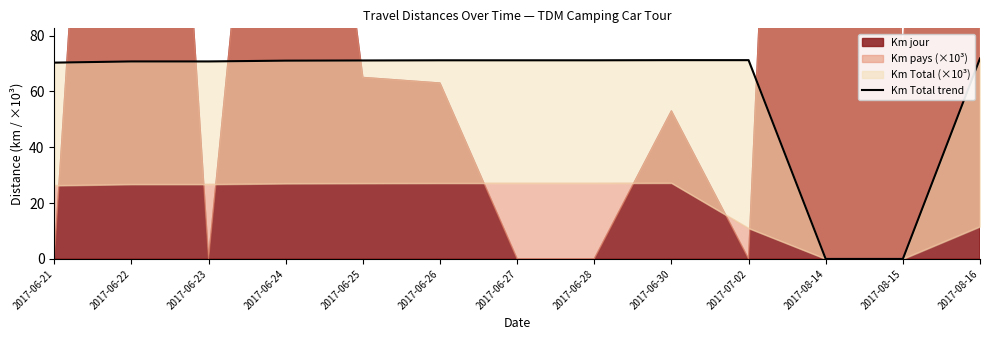

What is the sum of the values at 2017-06-23 and 2017-06-26?

141.9